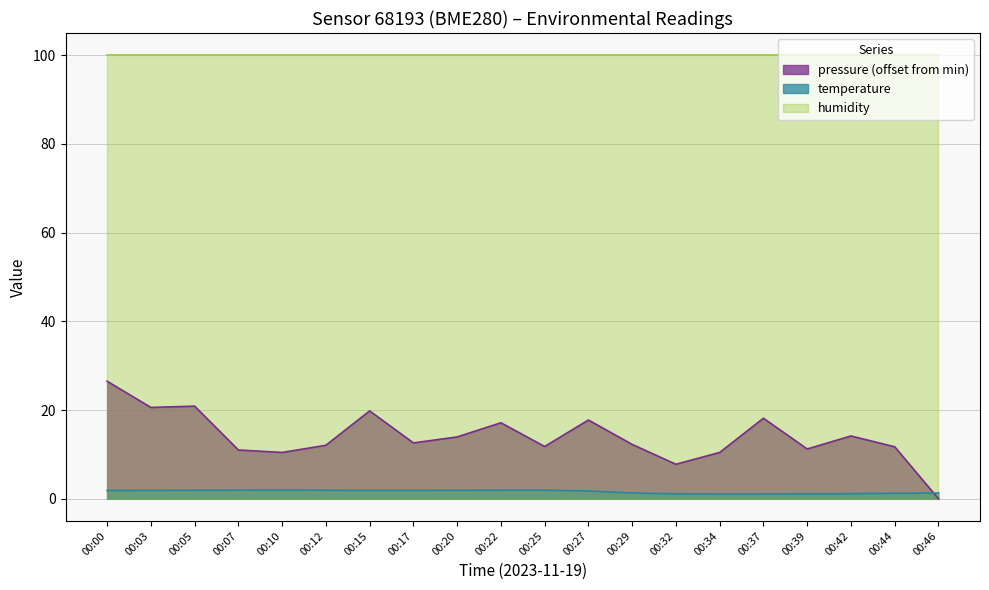

Where is the first local maximum for temperature?

00:10